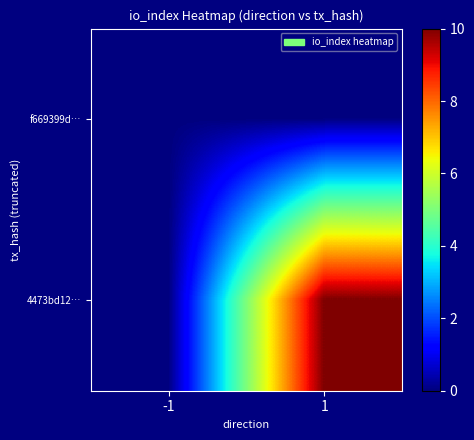

Which has a higher value, -1 or 1?

-1